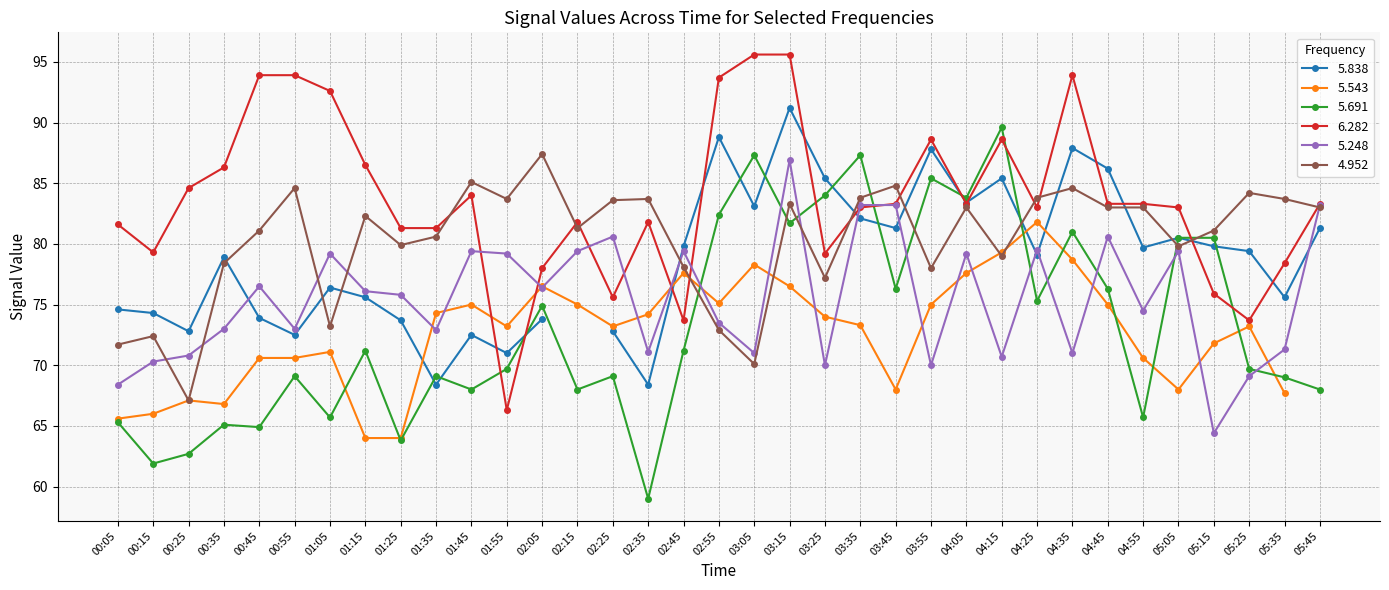

Is it true that 6.282 equals 83.3 at 04:45?

True